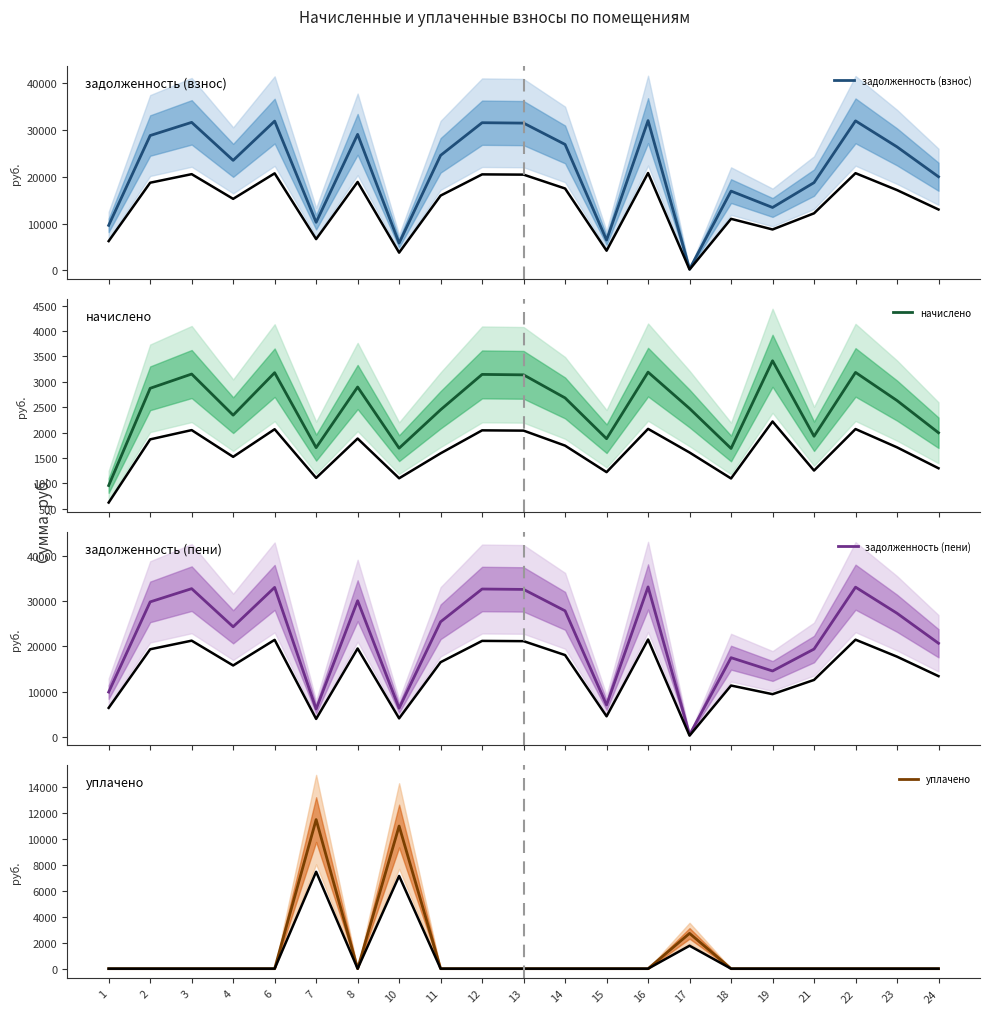

Rank the series at 7 from lowest to highest value.

начислено, задолженность (пени), задолженность (взнос), уплачено